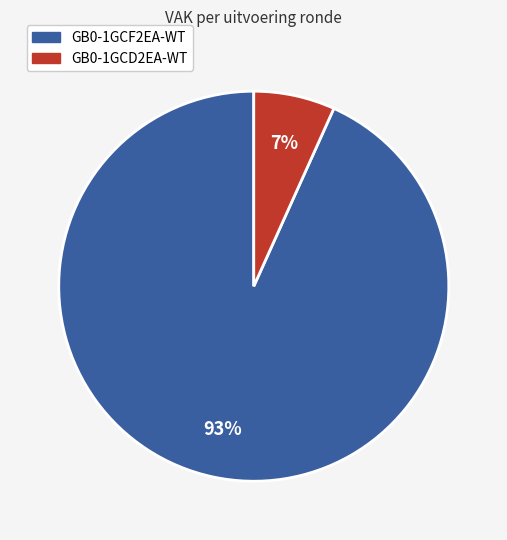

Is there any slice that represents more than half of the pie?

Yes